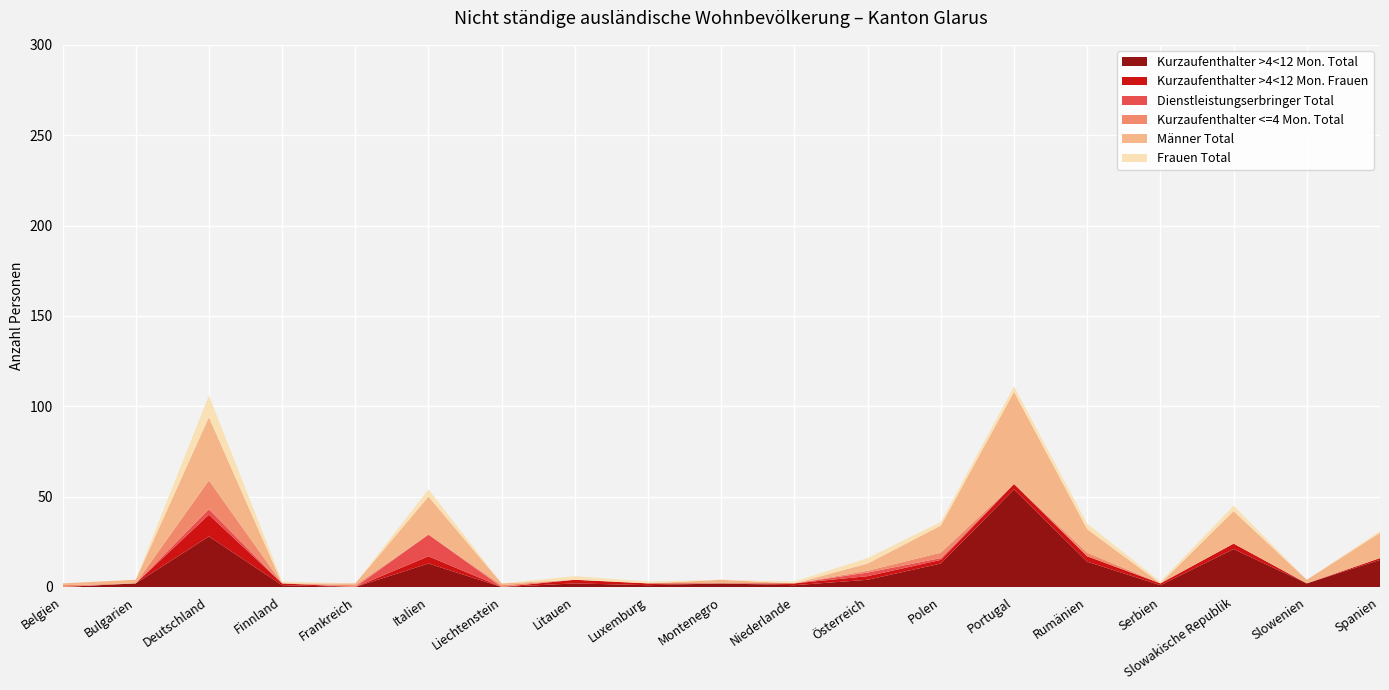

Reading left to right, extract all data points from this chart.

Kurzaufenthalter >4<12 Mon. Total: Belgien=0	Bulgarien=2	Deutschland=28	Finnland=1	Frankreich=0	Italien=13	Liechtenstein=0	Litauen=2	Luxemburg=1	Montenegro=2	Niederlande=1	Österreich=4	Polen=13	Portugal=54	Rumänien=14	Serbien=1	Slowakische Republik=21	Slowenien=2	Spanien=15
Kurzaufenthalter >4<12 Mon. Frauen: Belgien=0	Bulgarien=0	Deutschland=12	Finnland=1	Frankreich=0	Italien=4	Liechtenstein=0	Litauen=2	Luxemburg=1	Montenegro=0	Niederlande=1	Österreich=2	Polen=2	Portugal=3	Rumänien=3	Serbien=1	Slowakische Republik=3	Slowenien=0	Spanien=1
Dienstleistungserbringer Total: Belgien=0	Bulgarien=0	Deutschland=3	Finnland=0	Frankreich=0	Italien=12	Liechtenstein=0	Litauen=0	Luxemburg=0	Montenegro=0	Niederlande=0	Österreich=2	Polen=1	Portugal=0	Rumänien=0	Serbien=0	Slowakische Republik=0	Slowenien=0	Spanien=0
Kurzaufenthalter <=4 Mon. Total: Belgien=1	Bulgarien=0	Deutschland=16	Finnland=0	Frankreich=1	Italien=0	Liechtenstein=1	Litauen=0	Luxemburg=0	Montenegro=0	Niederlande=0	Österreich=1	Polen=3	Portugal=0	Rumänien=2	Serbien=0	Slowakische Republik=0	Slowenien=0	Spanien=0
Männer Total: Belgien=1	Bulgarien=2	Deutschland=35	Finnland=0	Frankreich=1	Italien=21	Liechtenstein=1	Litauen=0	Luxemburg=0	Montenegro=2	Niederlande=0	Österreich=4	Polen=15	Portugal=51	Rumänien=13	Serbien=0	Slowakische Republik=18	Slowenien=2	Spanien=14
Frauen Total: Belgien=0	Bulgarien=0	Deutschland=12	Finnland=1	Frankreich=0	Italien=4	Liechtenstein=0	Litauen=2	Luxemburg=1	Montenegro=0	Niederlande=1	Österreich=3	Polen=2	Portugal=3	Rumänien=3	Serbien=1	Slowakische Republik=3	Slowenien=0	Spanien=1